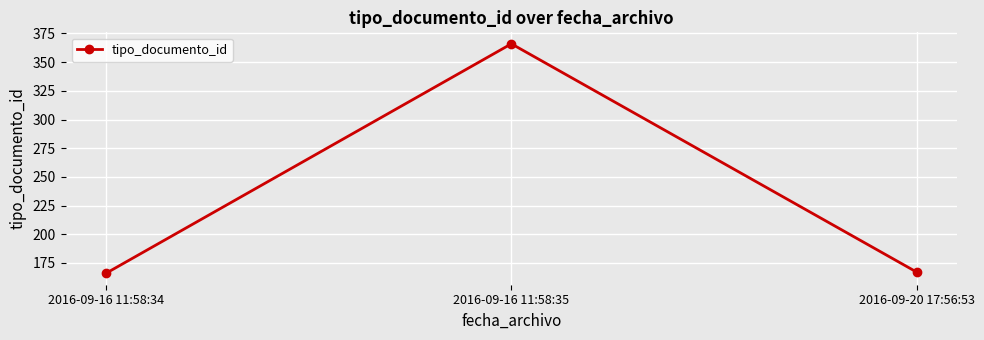

What is the smallest value displayed?

166